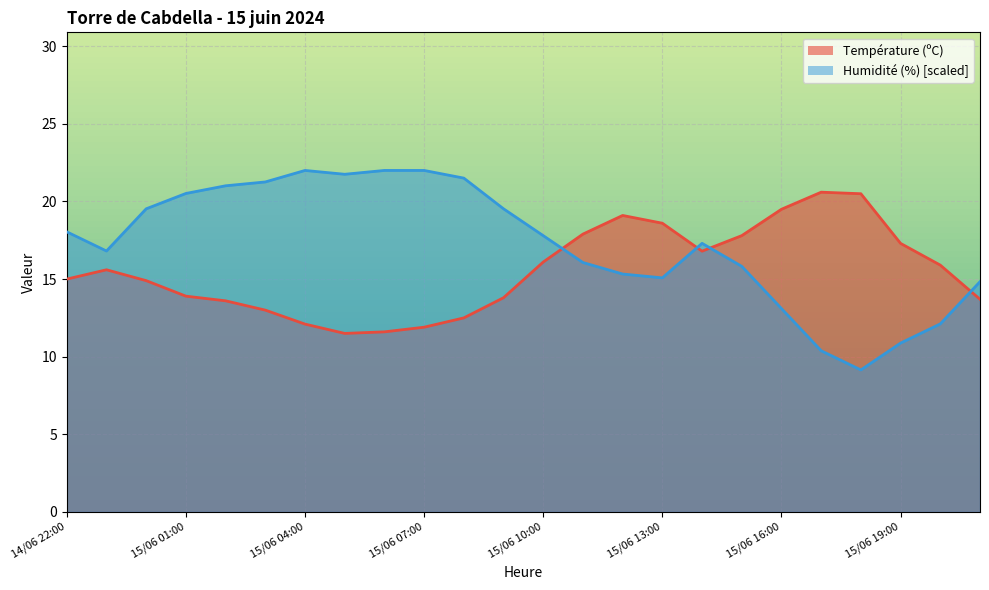

Which series changed the most between 15/06 10:00 and 15/06 13:00?

Humidité (%)